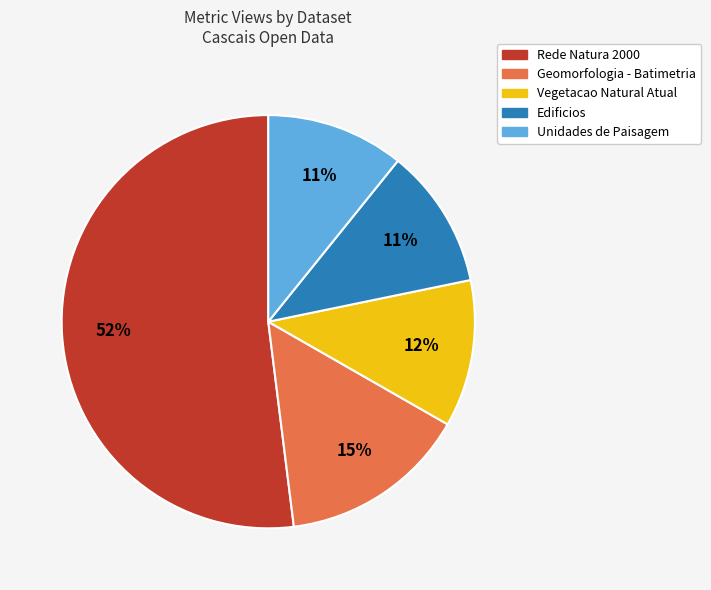

Does any single category account for the majority?

Yes